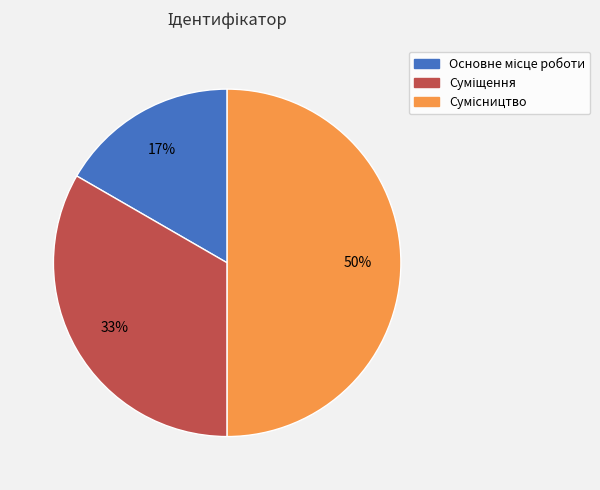

To the nearest percent, what is the difference between the largest and smallest slice percentages?

33%